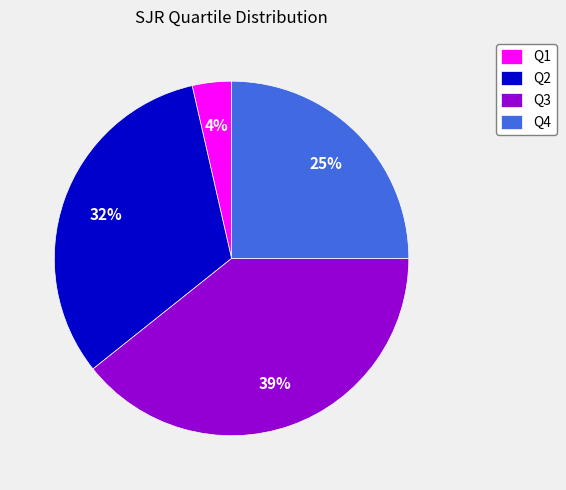

Which slice is the smallest?

Q1